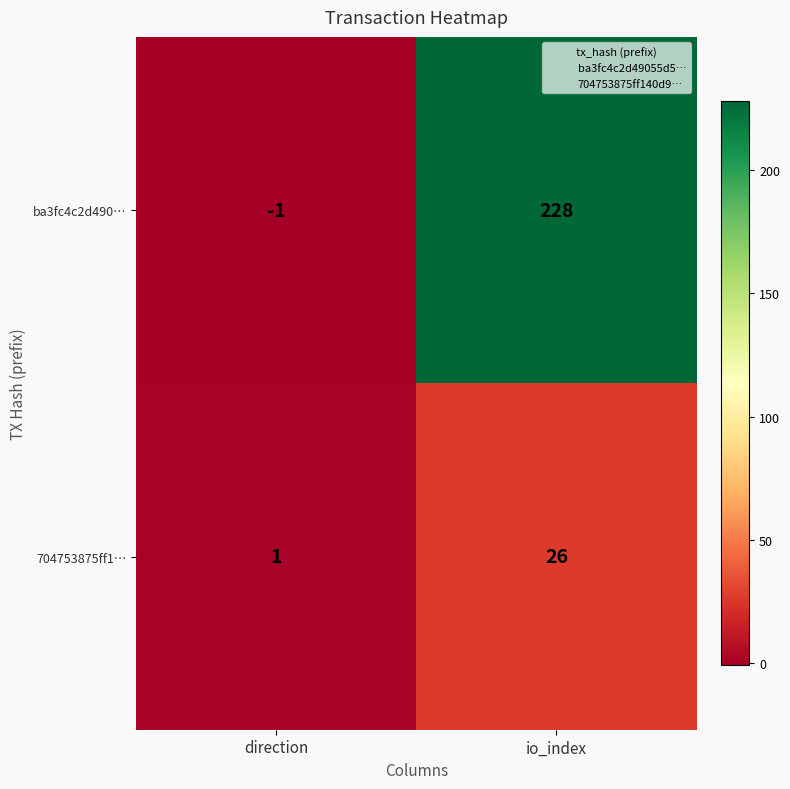

List the series in order of their overall mean, highest first.

ba3fc4c2d490…, 704753875ff1…